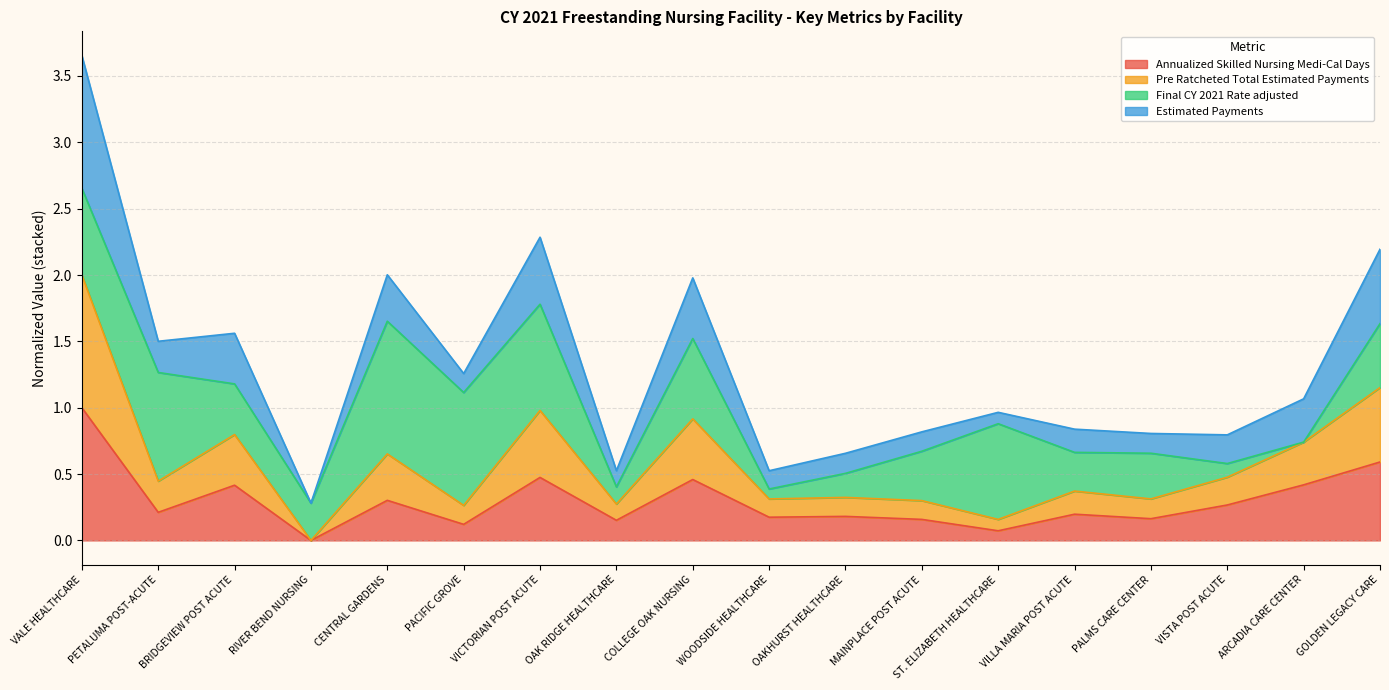

True or false: Pre Ratcheted Total Estimated Payments and Annualized Skilled Nursing Medi-Cal Days intersect in this chart.

False